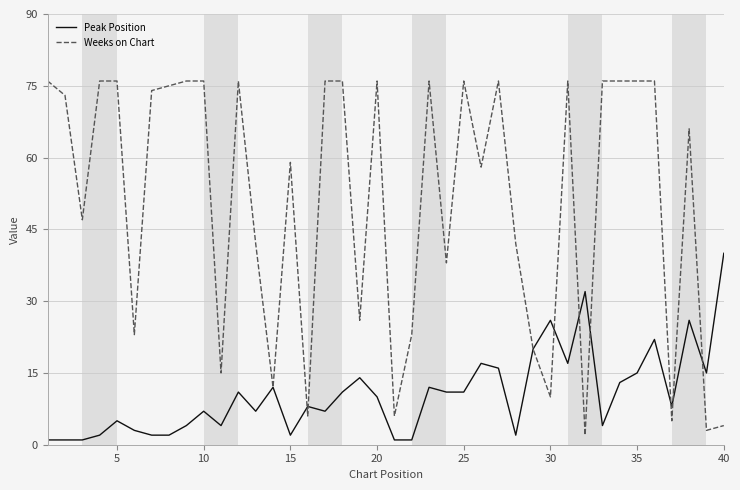

Which series has the largest range (max minus min)?

Weeks on Chart